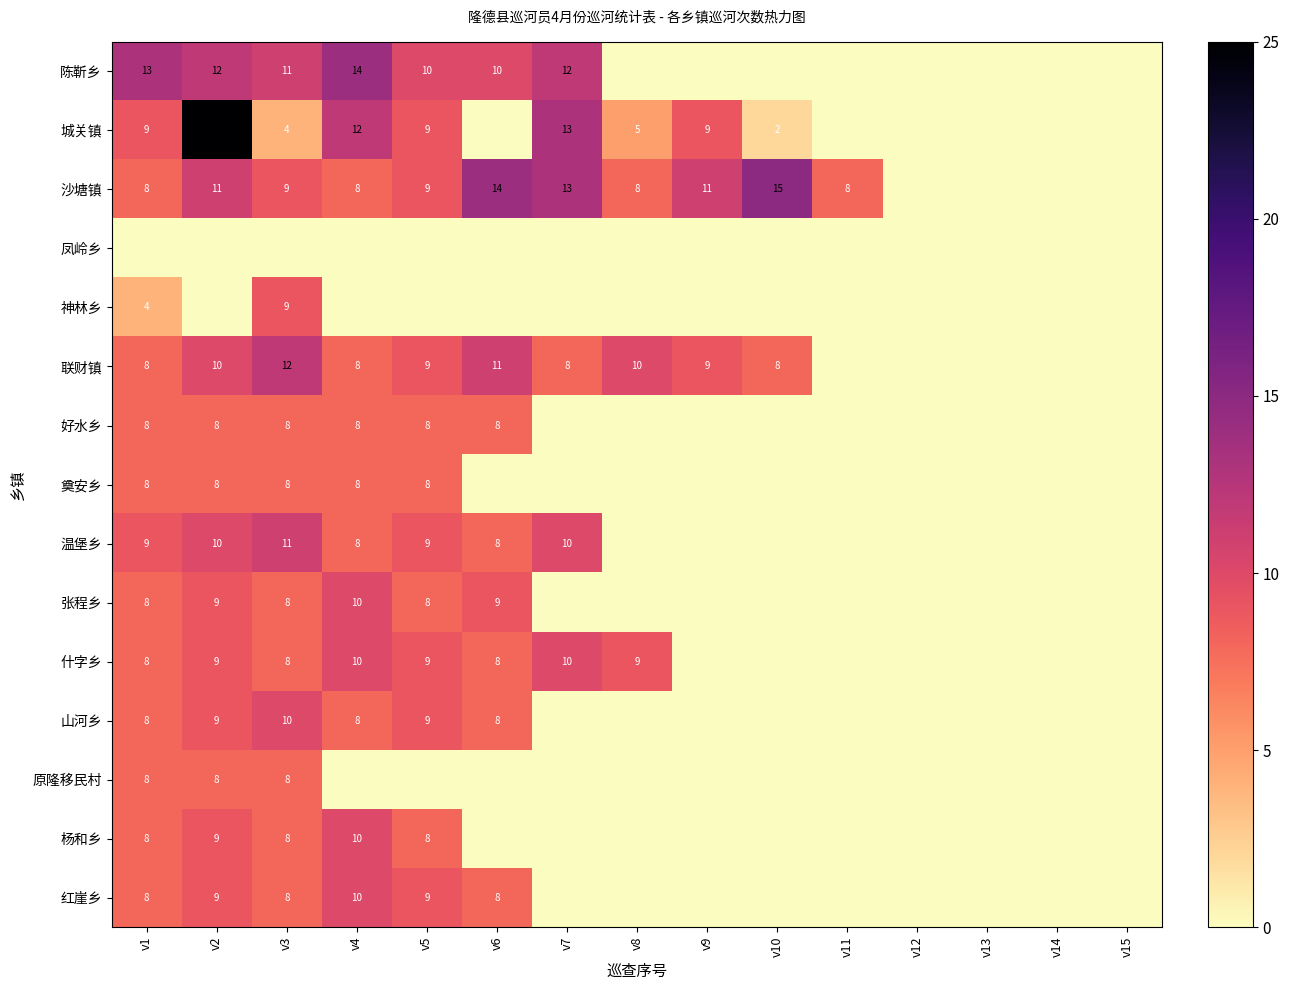

What is the total value across all series at v8?

32